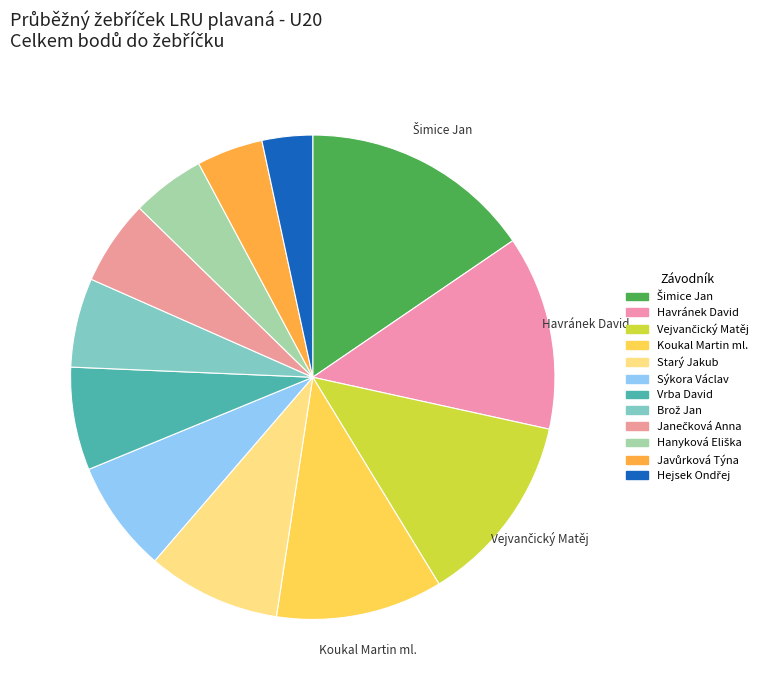

Count the number of slices in the pie.

12